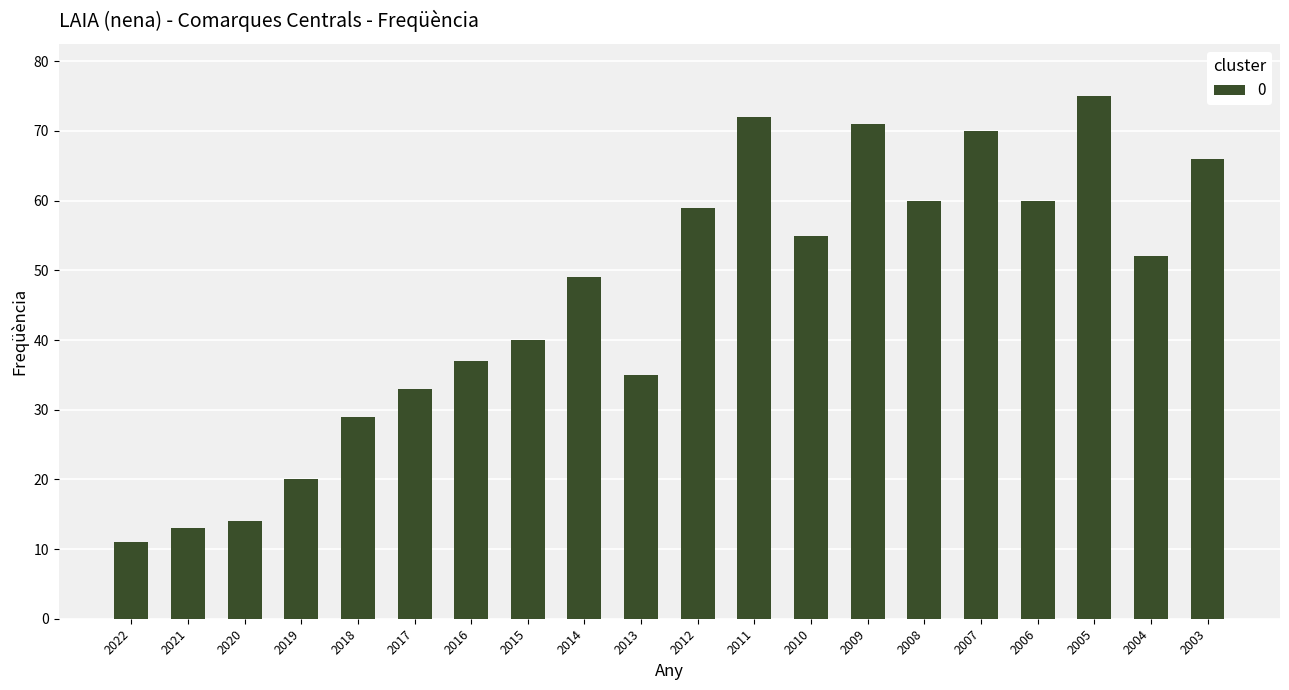

Approximately how many times larger is the value at 2018 compared to 2005?

0.4